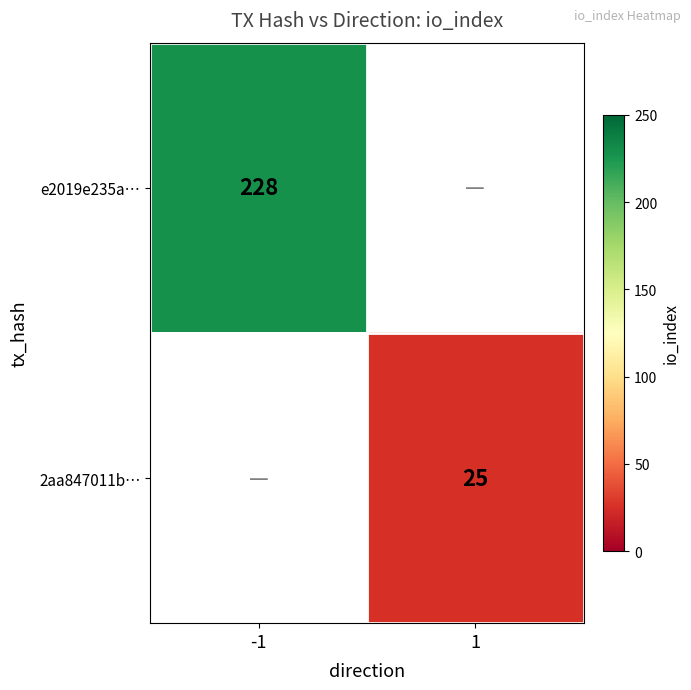

Is the value of e2019e235a… at -1 greater than the value of 2aa847011b… at 1?

Yes